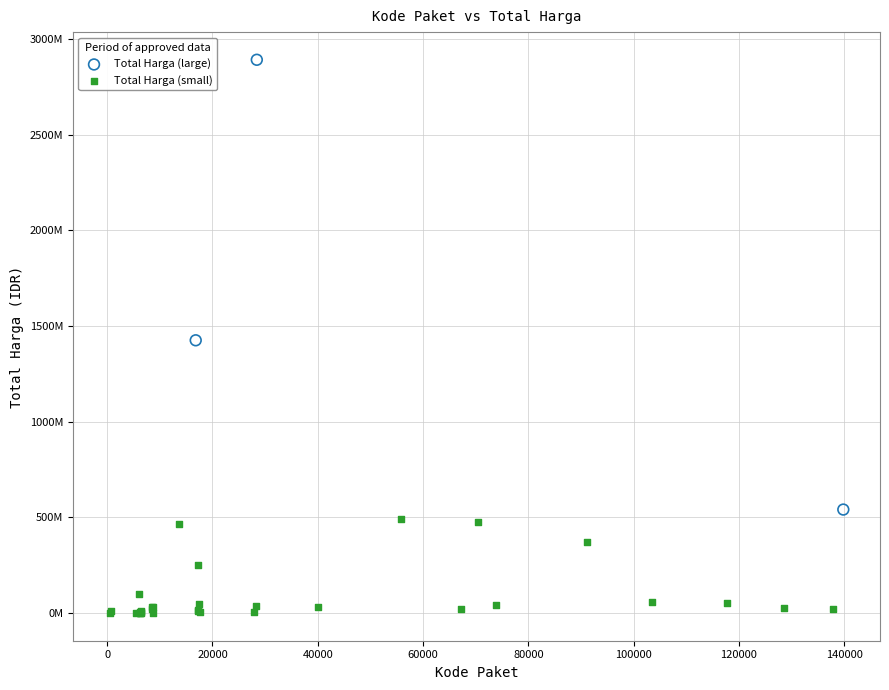

What are all the series names shown in the legend?

Total Harga (large), Total Harga (small)